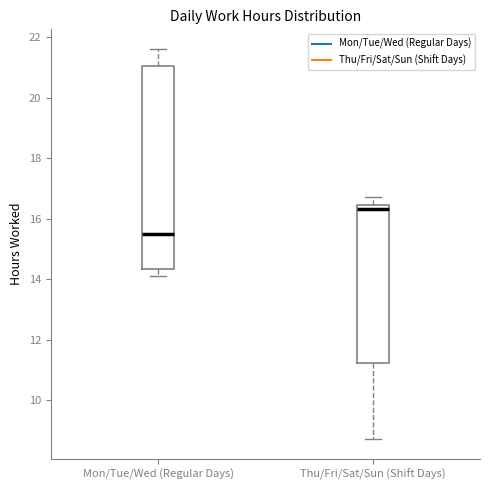

Where is the lower edge of the box for Thu/Fri/Sat/Sun (Shift Days) on the y-axis? The values are not printed on the chart, so give them approximately, as read against the axis.

11.2